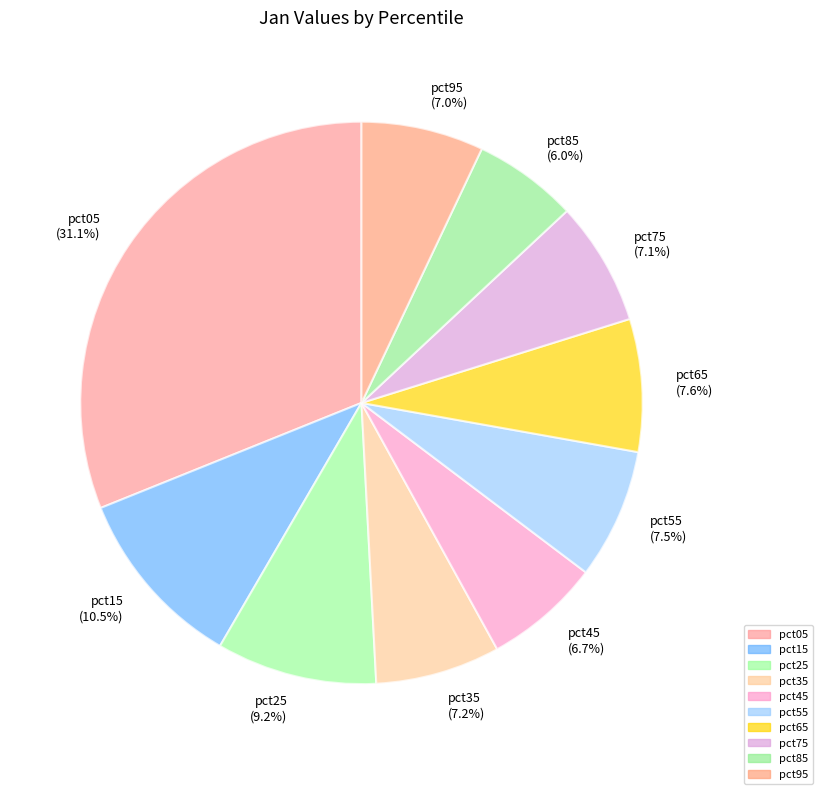

Does pct05 represent more than half of the total?

No